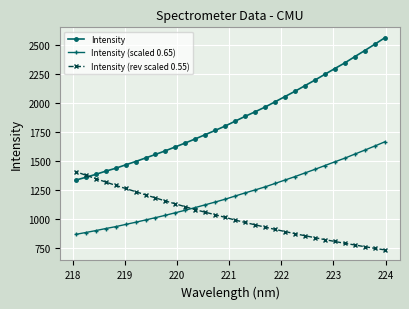

Is this an area chart (filled region under the line)?

No